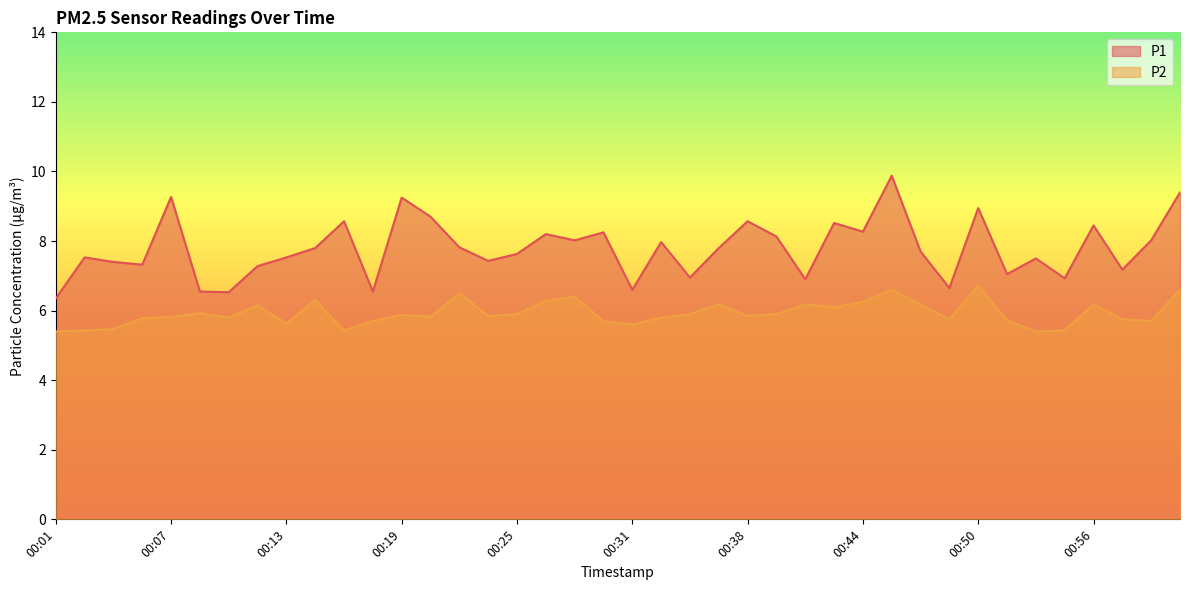

Where is the first local maximum for P2?

00:08